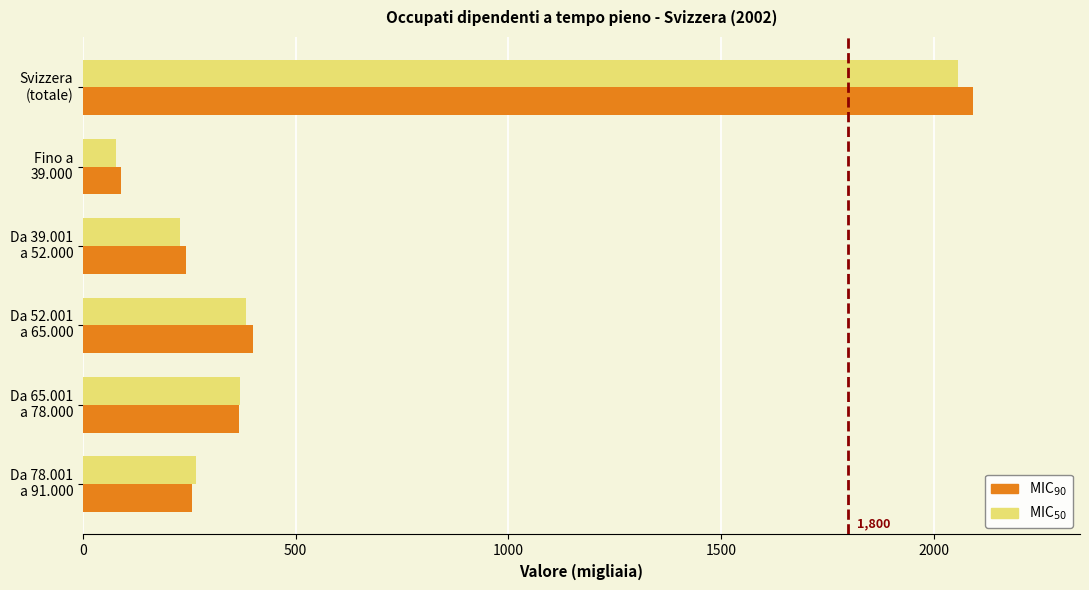

What is the minimum value shown in the chart?

77.6